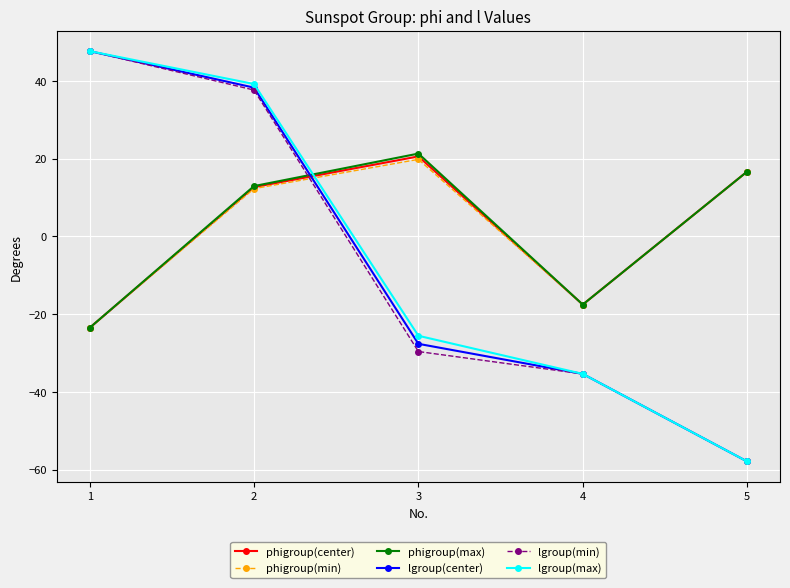

Where is phigroup(min) nearest to the value -1?

2